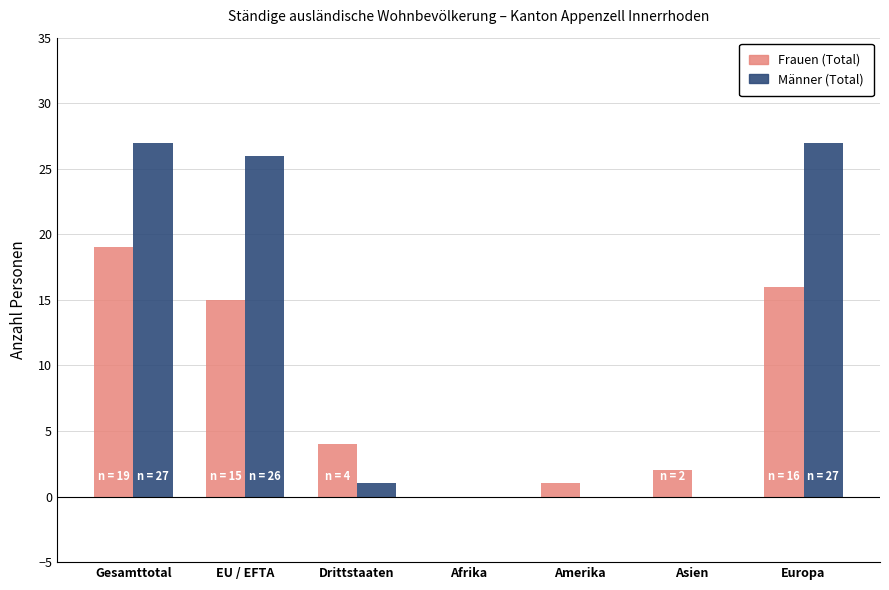

What are all the series names shown in the legend?

Frauen (Total), Männer (Total)